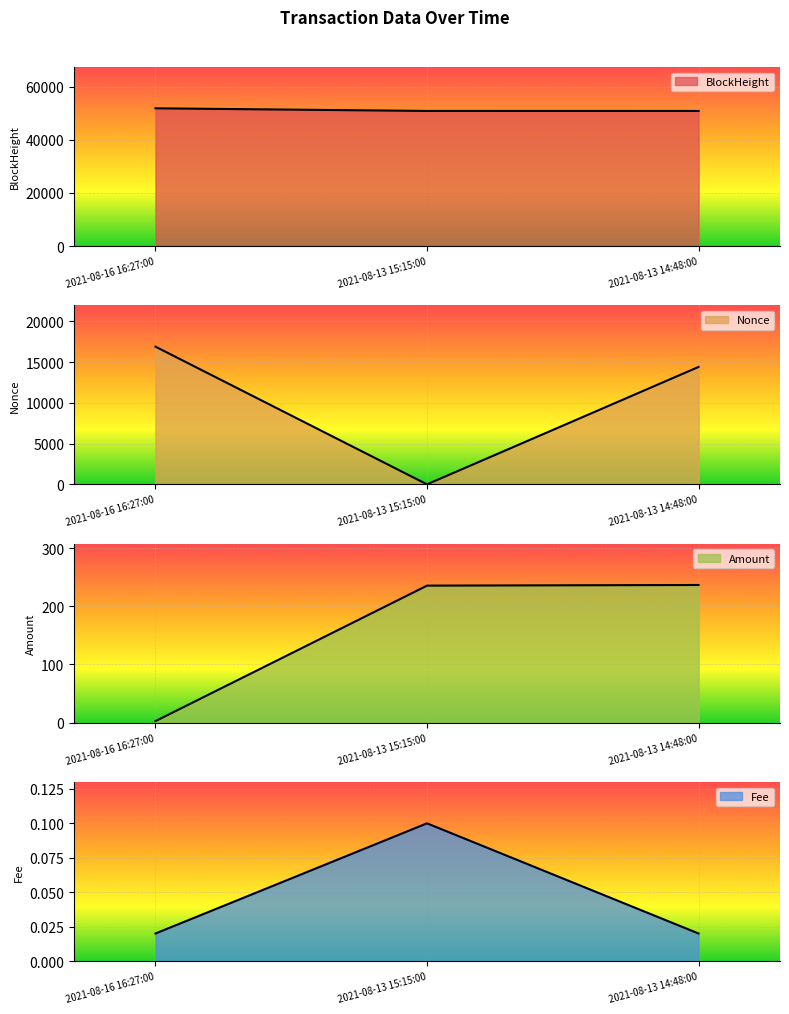

Which series has the widest spread of values?

Nonce